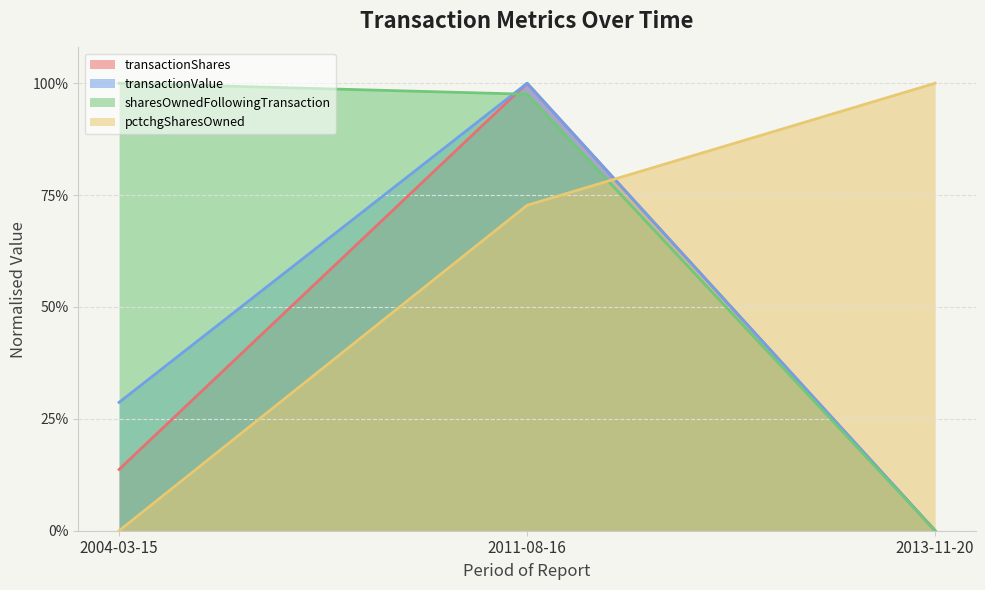

What is the label of the 2nd point from the right?

2011-08-16